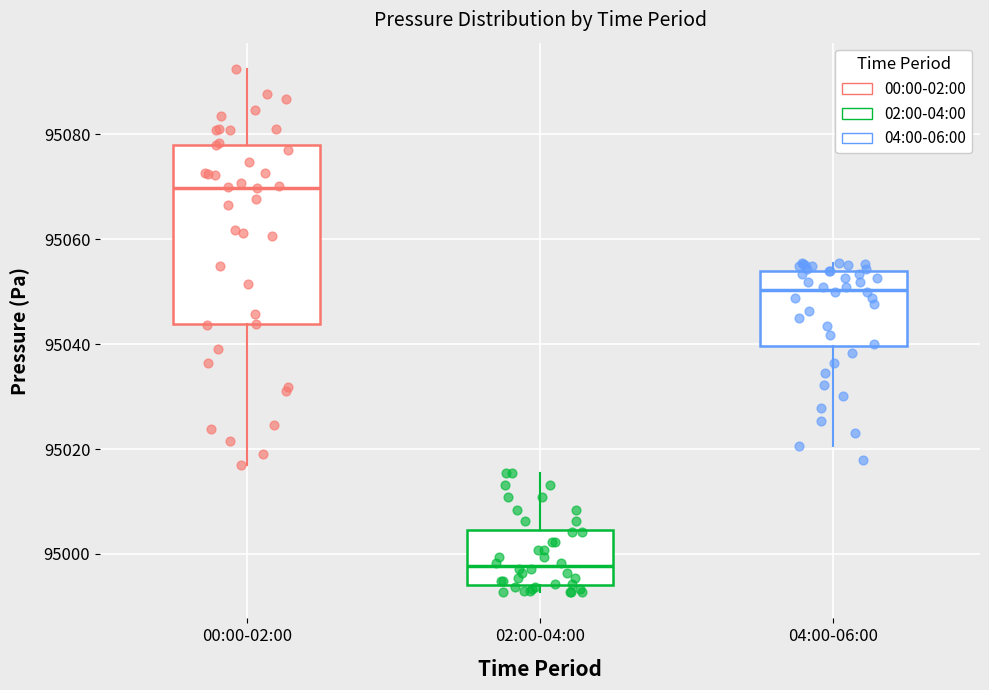

Comparing the boxes themselves (not the whiskers), which one is the tallest?

00:00-02:00